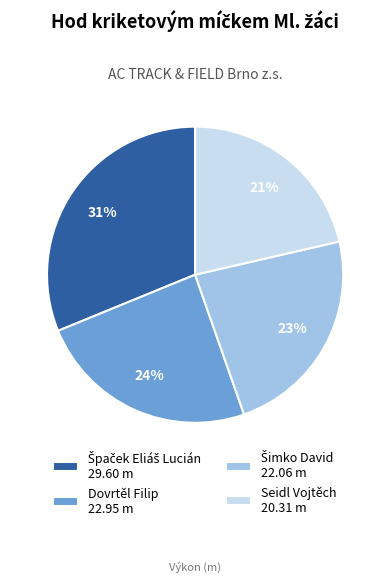

To the nearest percent, what is the average slice percentage?

25%